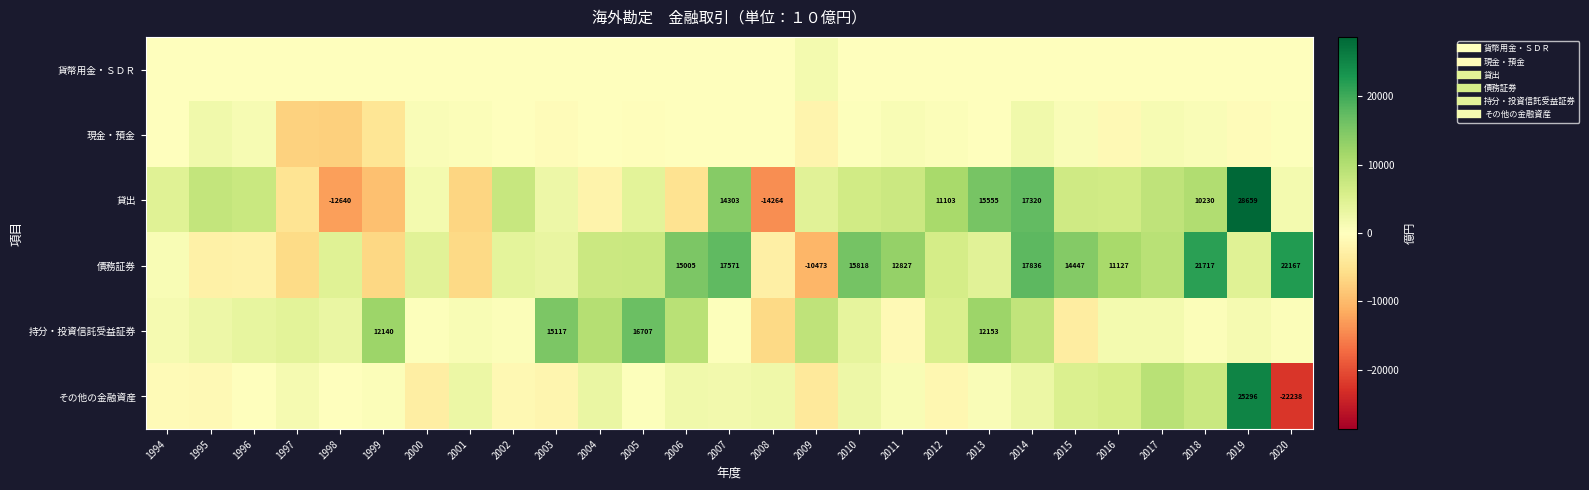

What is the difference between the highest and lowest values at 2001?

9700.5